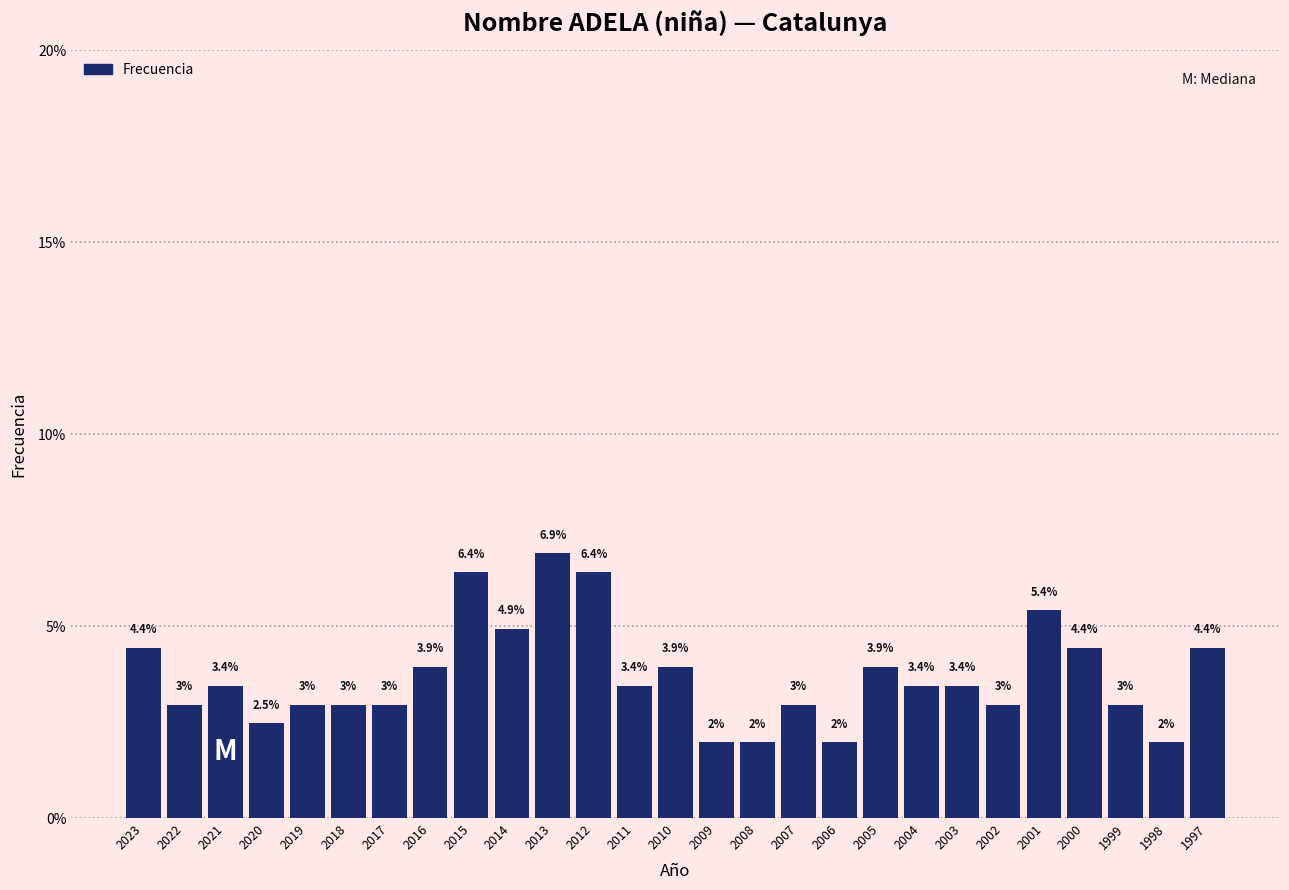

Reading left to right, what are all the values shown in this chart?

2023=4.4	2022=3.0	2021=3.4	2020=2.5	2019=3.0	2018=3.0	2017=3.0	2016=3.9	2015=6.4	2014=4.9	2013=6.9	2012=6.4	2011=3.4	2010=3.9	2009=2.0	2008=2.0	2007=3.0	2006=2.0	2005=3.9	2004=3.4	2003=3.4	2002=3.0	2001=5.4	2000=4.4	1999=3.0	1998=2.0	1997=4.4